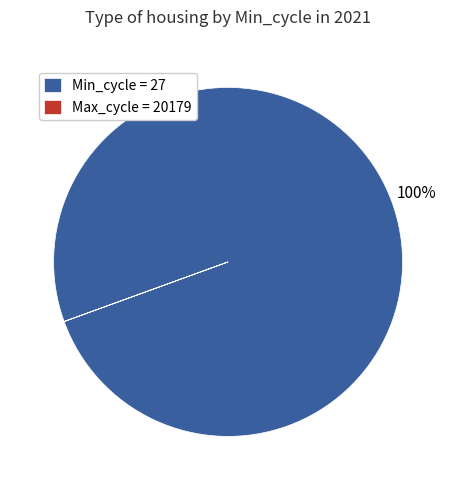

To the nearest percent, what percentage of the pie is Min_cycle = 27?

100%